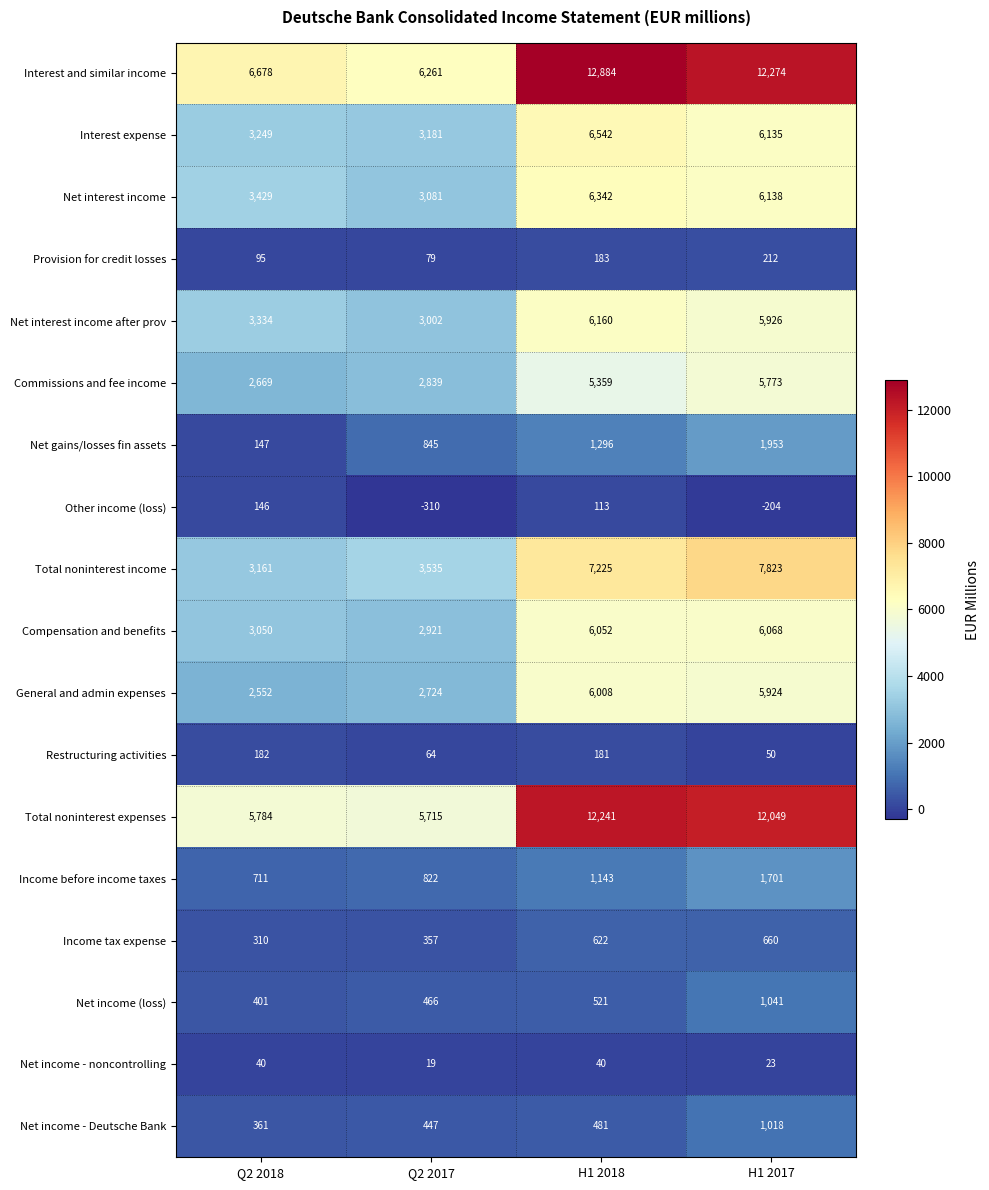

Which category has the lowest value in the Net income - noncontrolling series?

Q2 2017